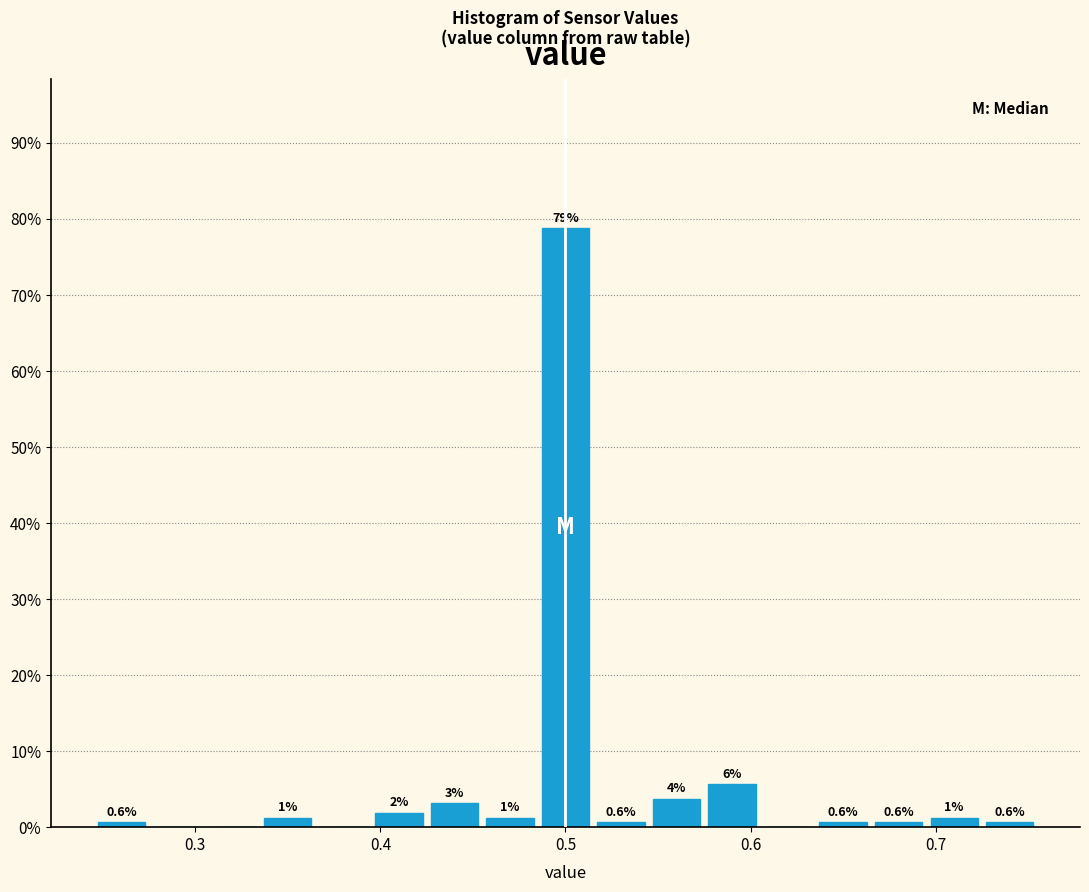

Around what value on the x-axis is the tallest bar? Give the approximate position of its centre, as read against the axis.

0.50